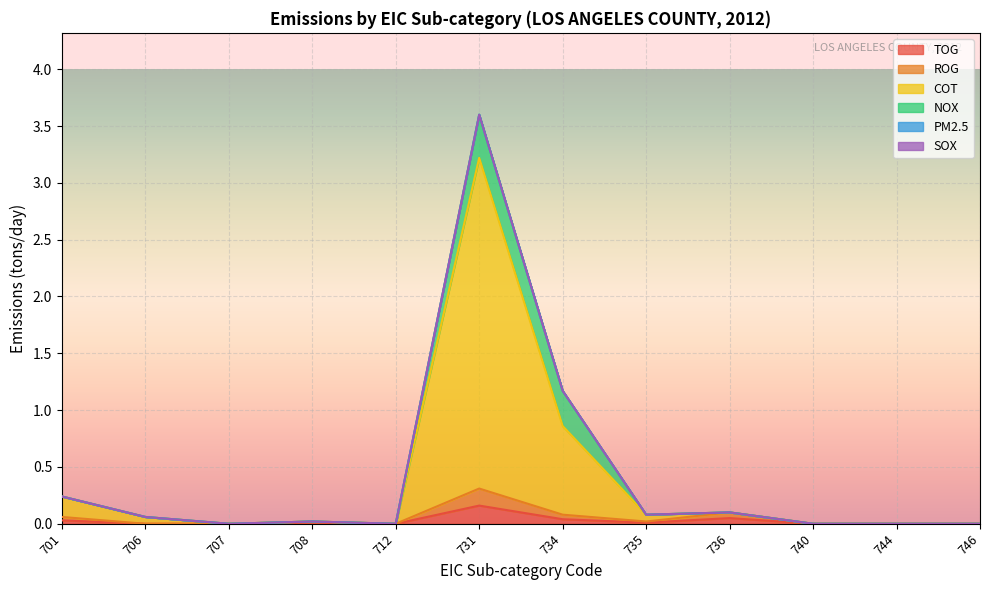

At how many categories does at least one series exceed 1?

1